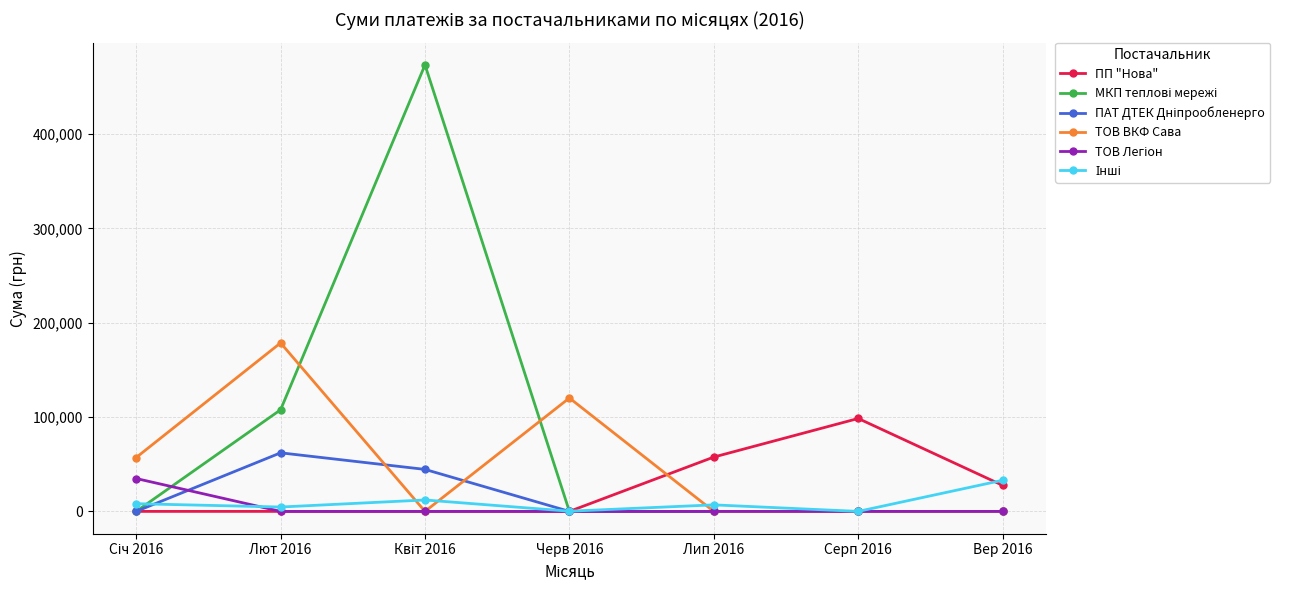

What is the label of the 5th point from the left?

Лип 2016